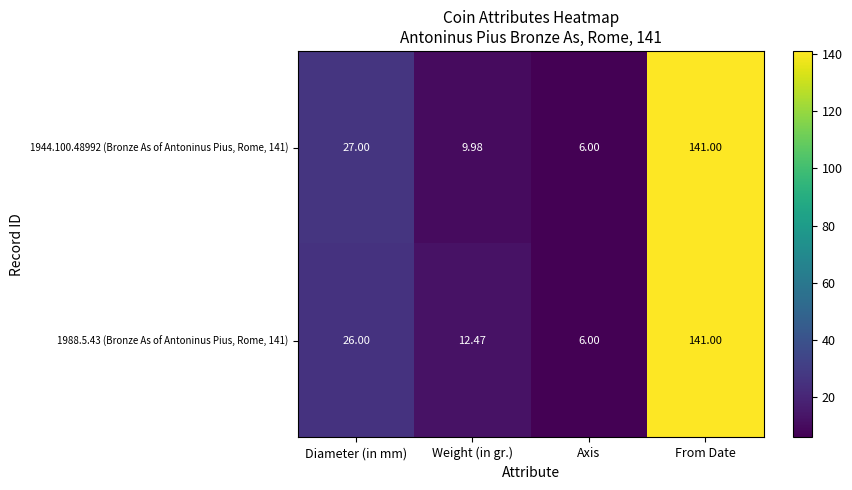

At which category is the sum across all series the highest?

From Date